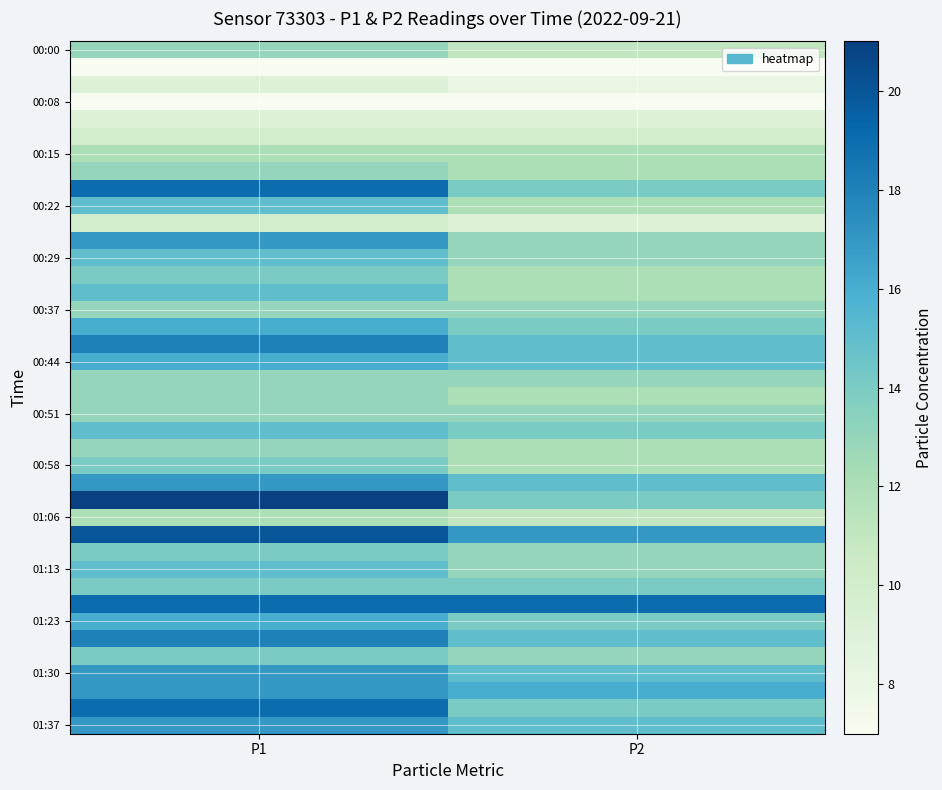

At which category is the sum across all series the highest?

P1